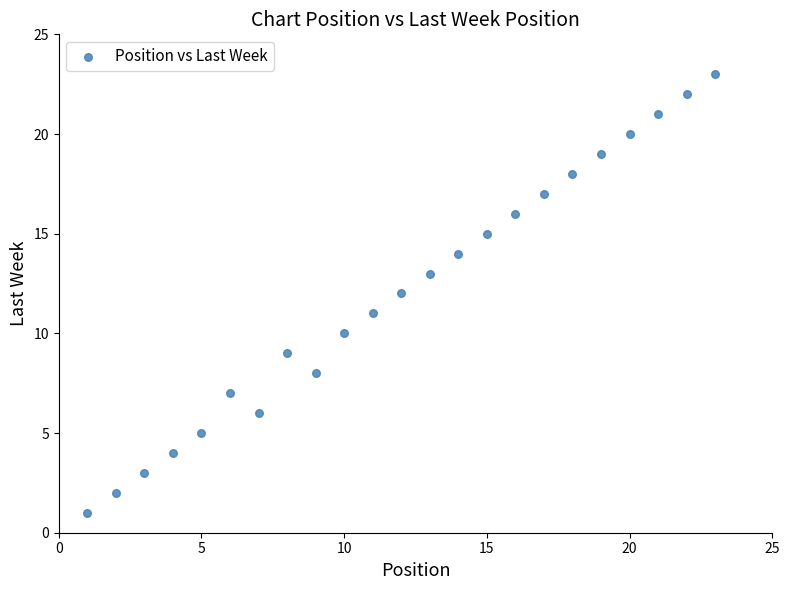

What is the range of Y values (max minus min)?

22